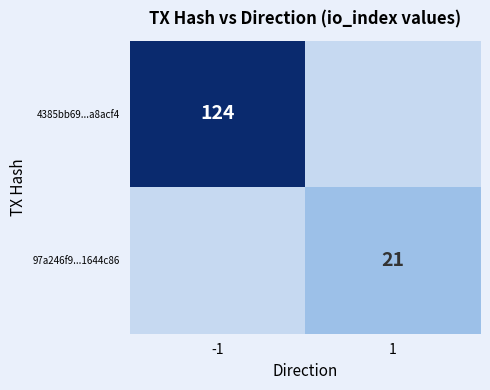

Which has a higher value, -1 or 1?

-1